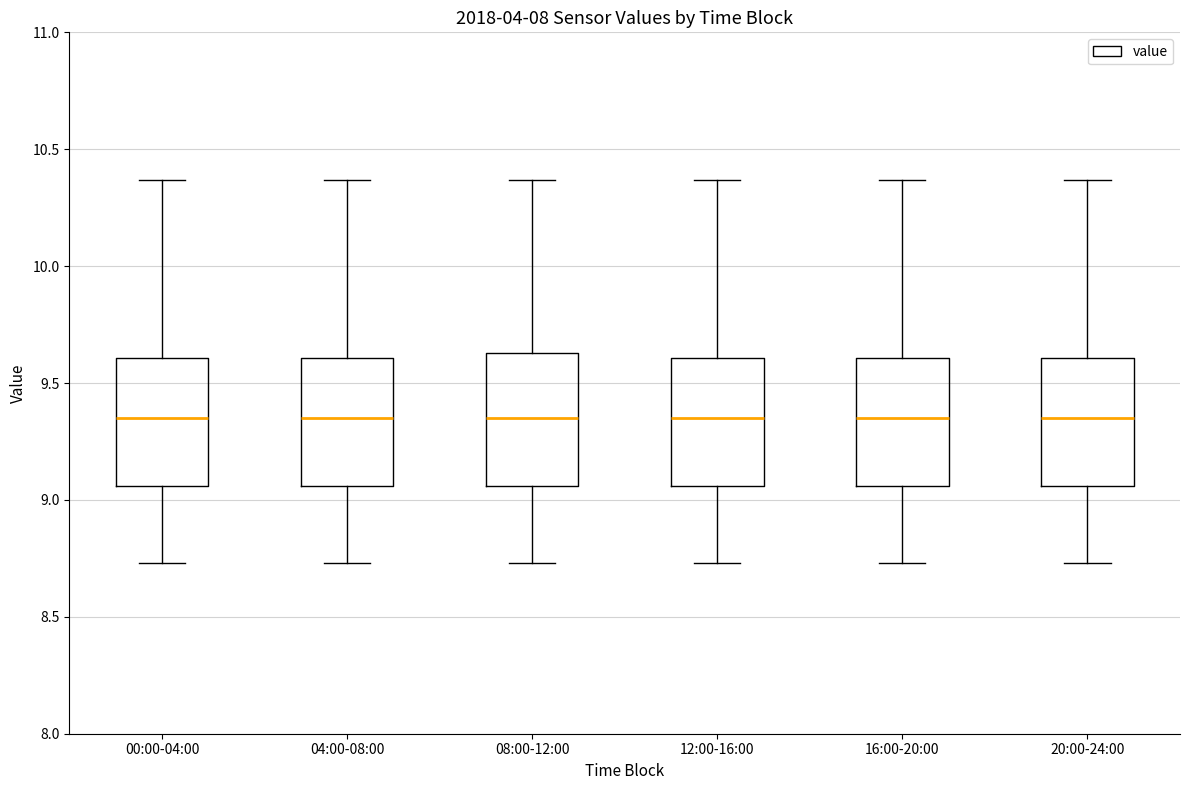

Reading left to right, read every box against the y-axis: the position of its median line, the range the box covers, and the ends of its whiskers. The values are not printed on the chart, so give them approximately, as read against the axis.

00:00-04:00: median 9.35, box 9.05 to 9.60, whiskers 8.75 to 10.35
04:00-08:00: median 9.35, box 9.05 to 9.60, whiskers 8.75 to 10.35
08:00-12:00: median 9.35, box 9.05 to 9.65, whiskers 8.75 to 10.35
12:00-16:00: median 9.35, box 9.05 to 9.60, whiskers 8.75 to 10.35
16:00-20:00: median 9.35, box 9.05 to 9.60, whiskers 8.75 to 10.35
20:00-24:00: median 9.35, box 9.05 to 9.60, whiskers 8.75 to 10.35